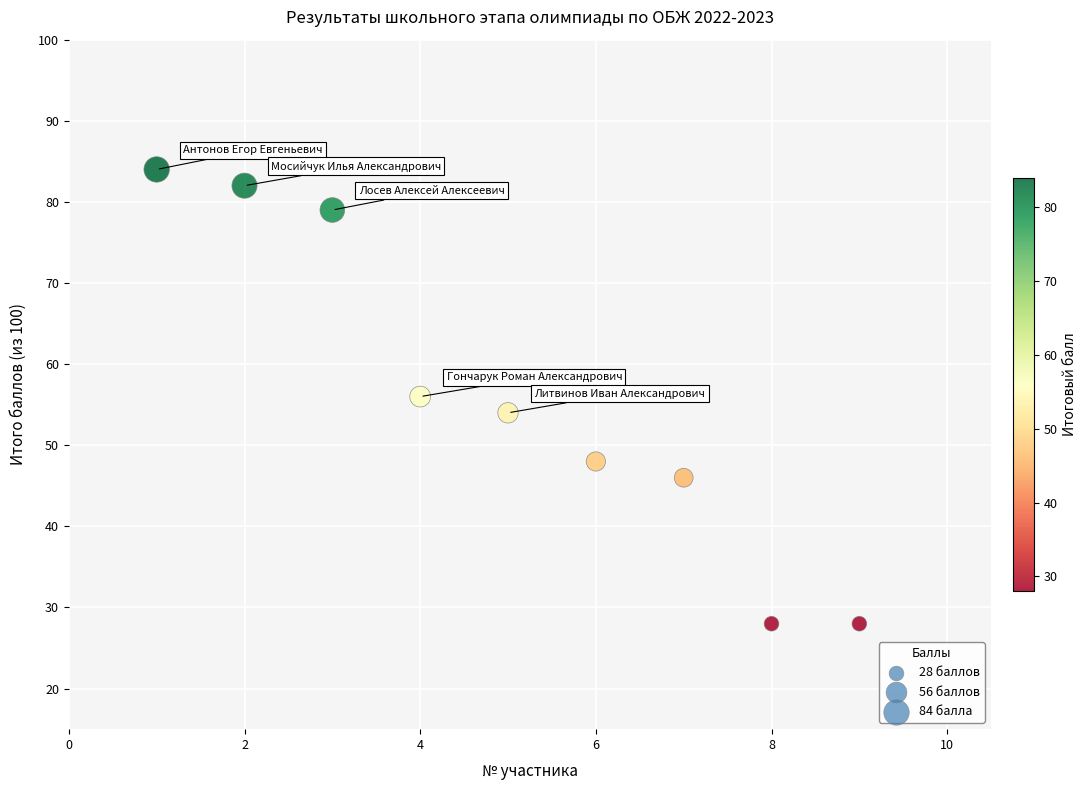

What is the range of X values (max minus min)?

8